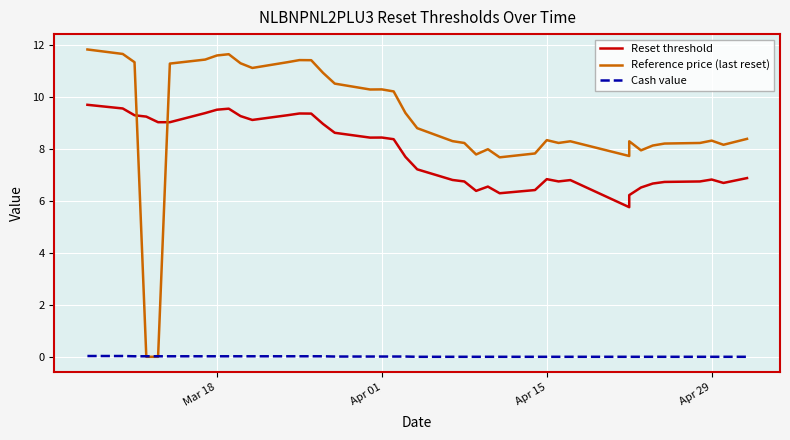

How many values in the Reference price (last reset) series exceed 8?

31